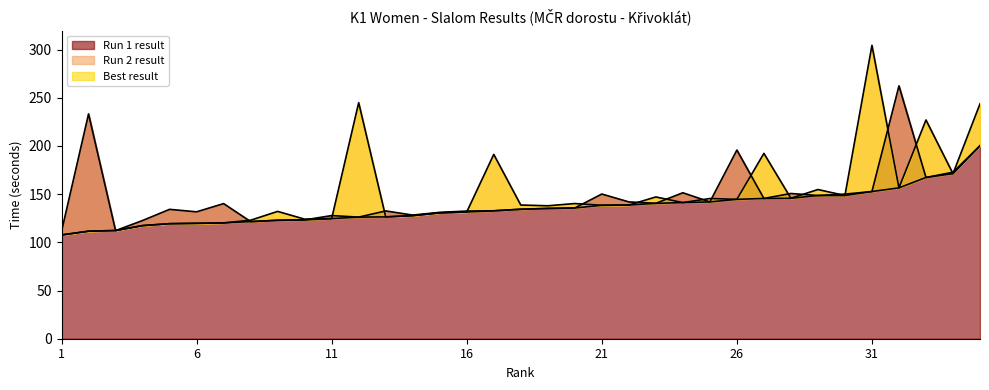

True or false: Run 1 result has a value of 213.7 at 6.

False